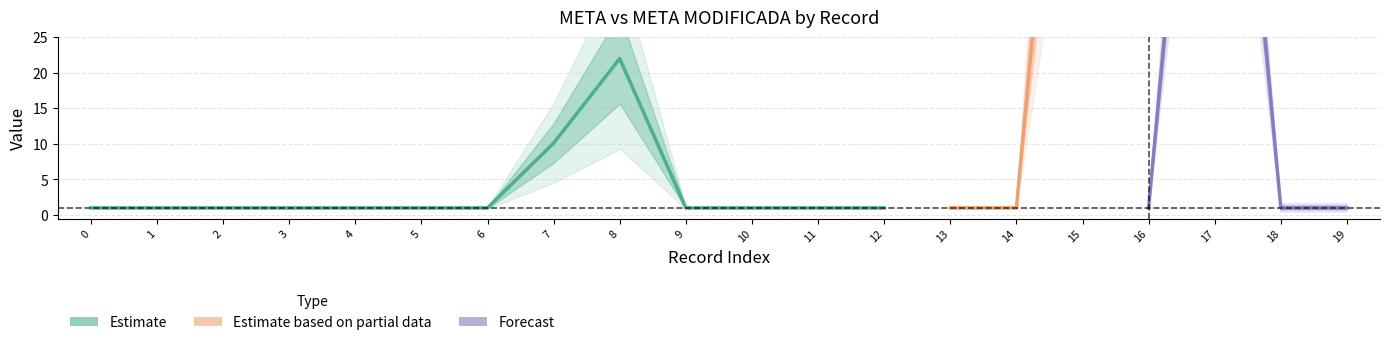

Does the chart display data point markers on the line(s)?

No